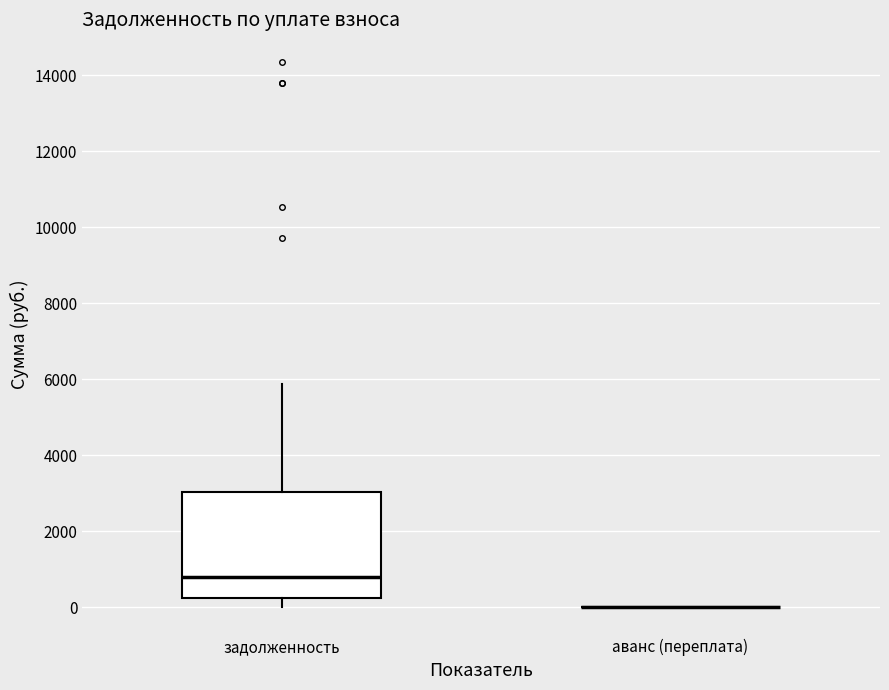

Which box is the tallest, from its lower edge to its upper edge?

задолженность